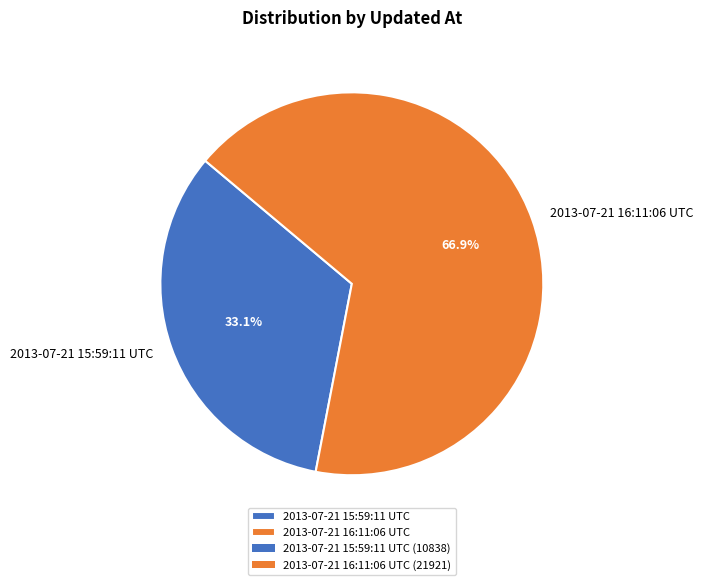

True or false: 2013-07-21 15:59:11 UTC accounts for 26% of the total.

False